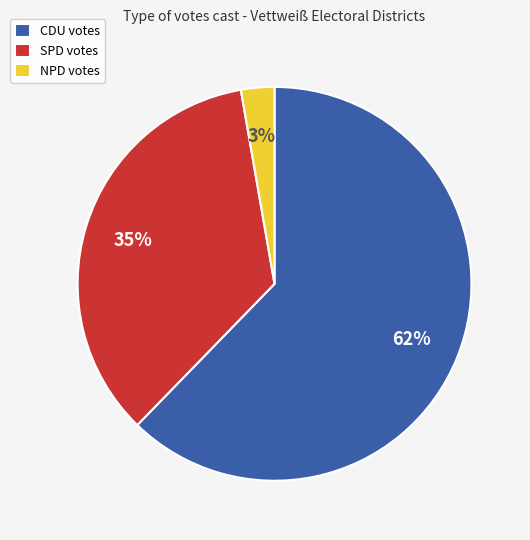

To the nearest percent, what percentage of the pie is SPD votes?

35%